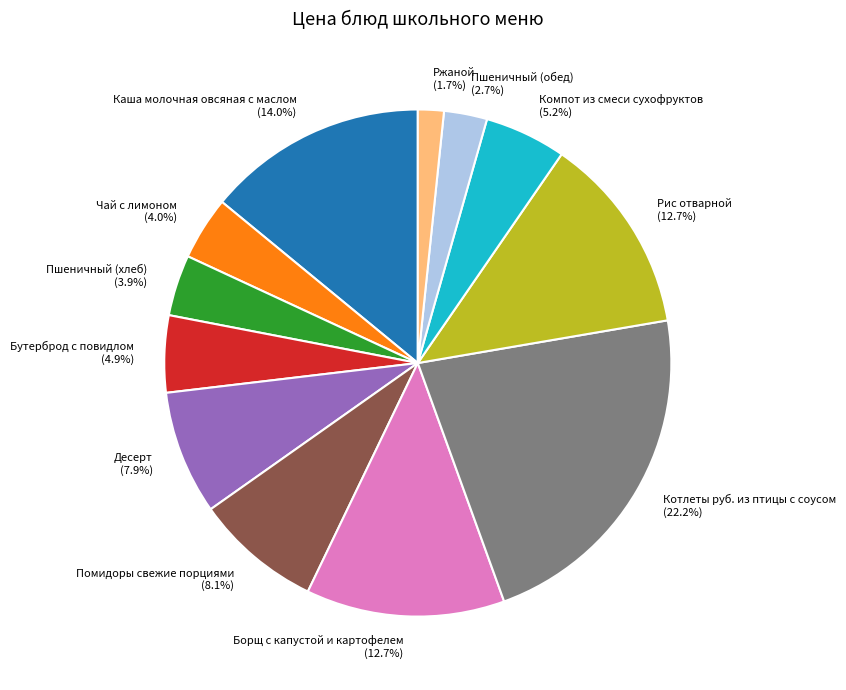

What percentage do Рис отварной (12.7%) and Котлеты руб. из птицы с соусом (22.2%) together represent?

34.9%